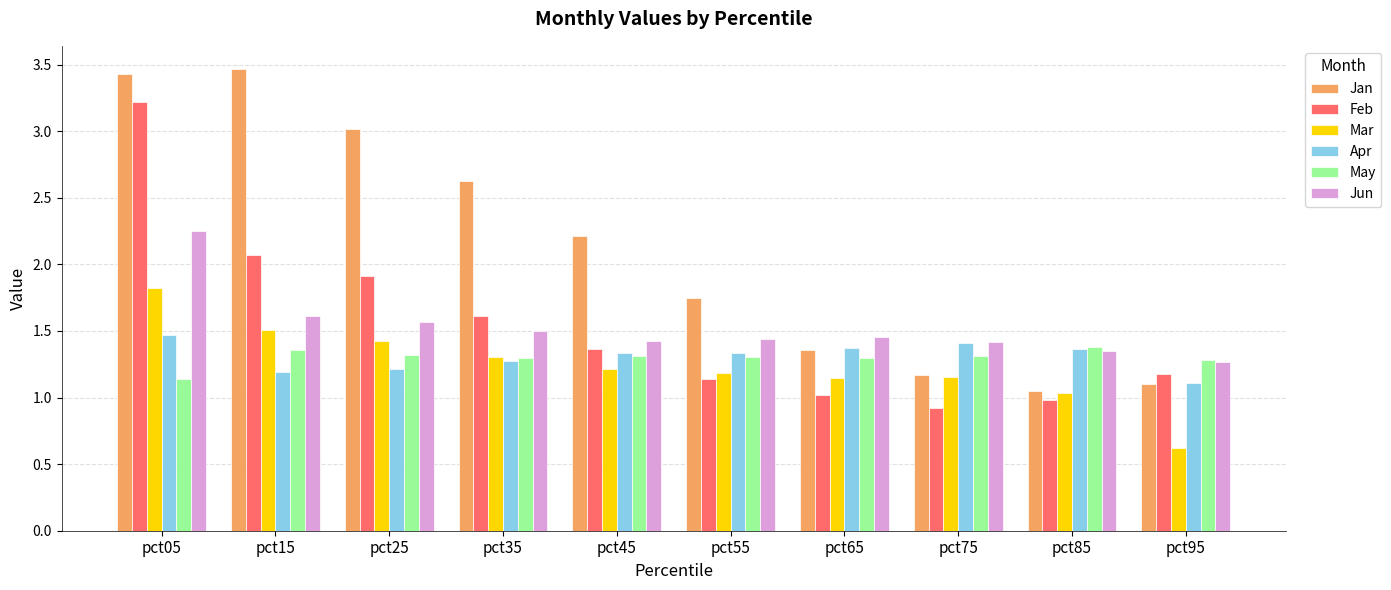

True or false: Feb has a value of 1.9 at pct55.

False